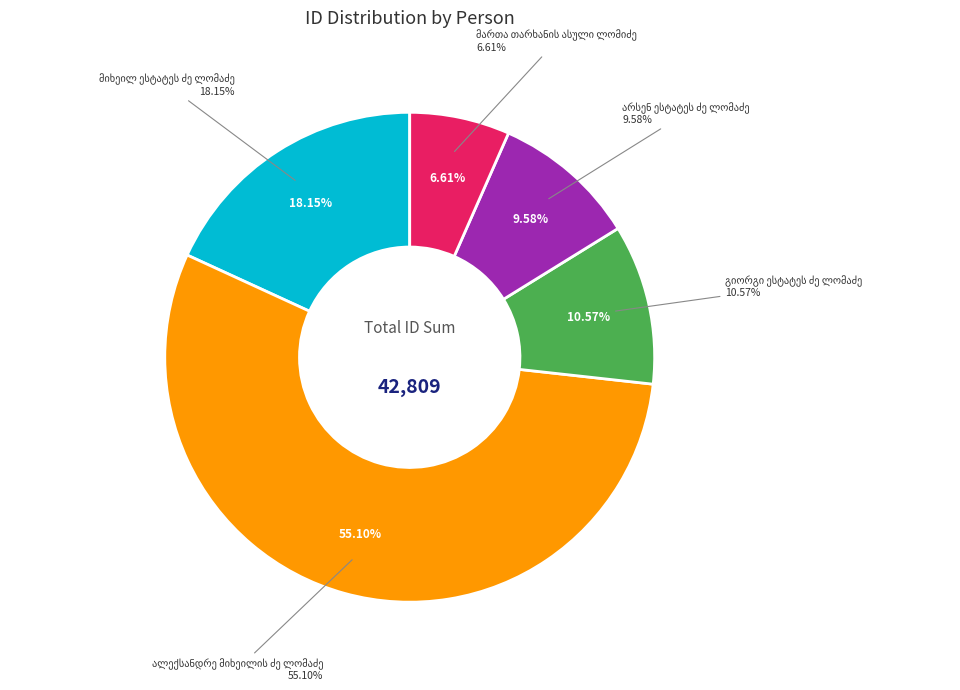

Do არსენ ესტატეს ძე ლომაძე and მიხეილ ესტატეს ძე ლომაძე together represent more than half of the pie?

No